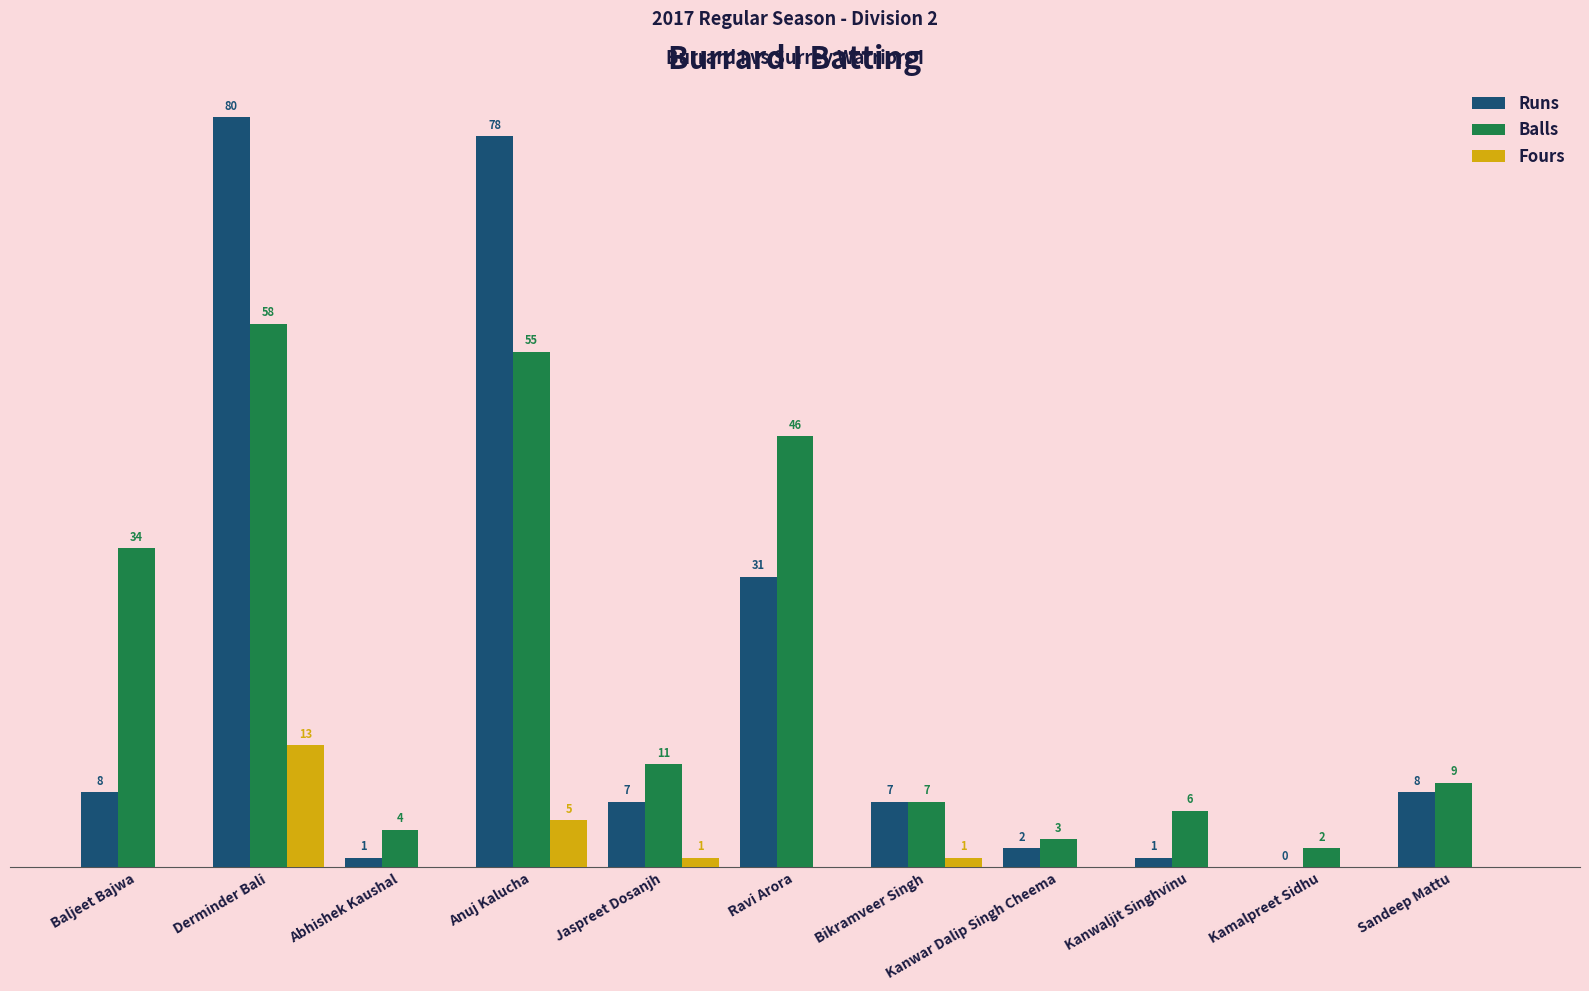

Which series changed the most between Baljeet Bajwa and Kanwar Dalip Singh Cheema?

Balls